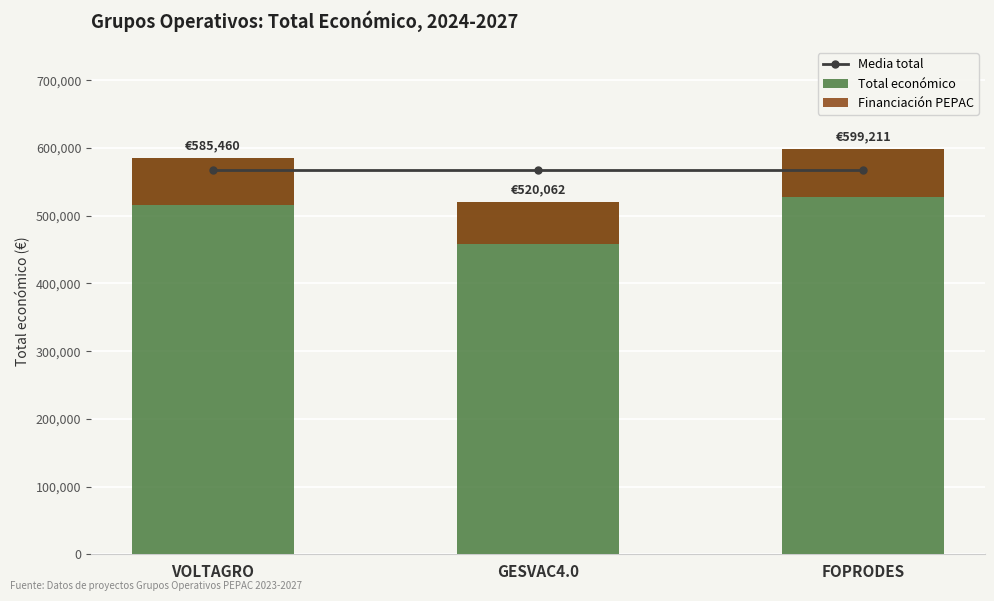

Read the Financiación PEPAC value at VOLTAGRO.

70255.2